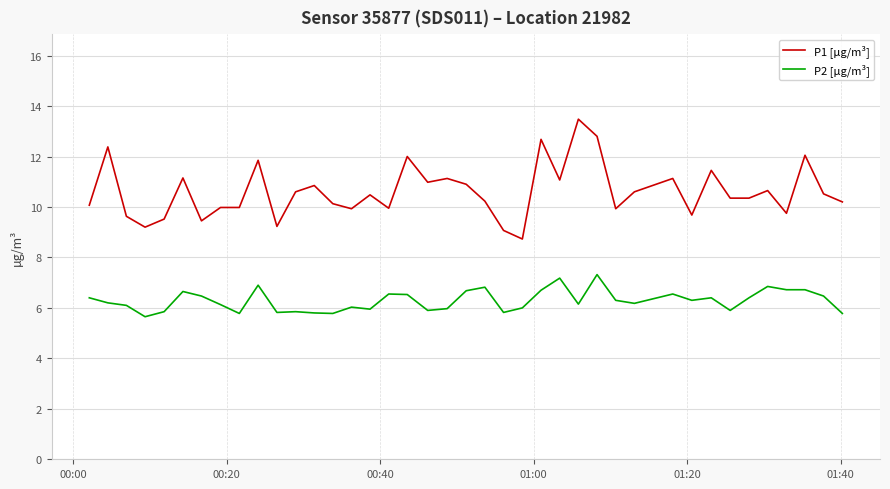

True or false: P1 [µg/m³] and P2 [µg/m³] cross at least once.

False